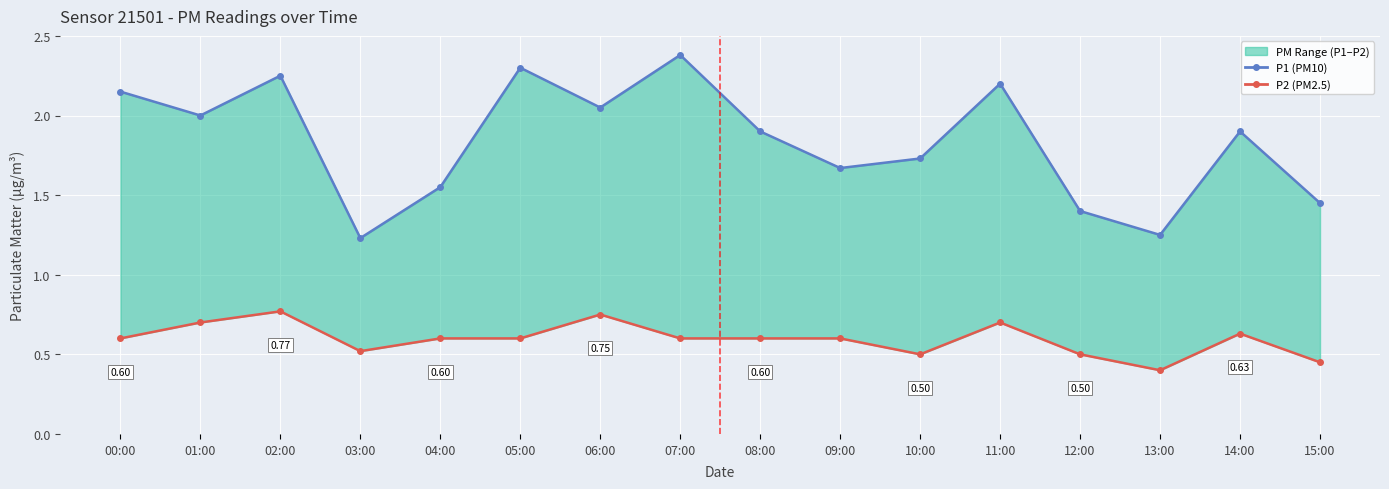

True or false: P1 and P2 intersect in this chart.

False